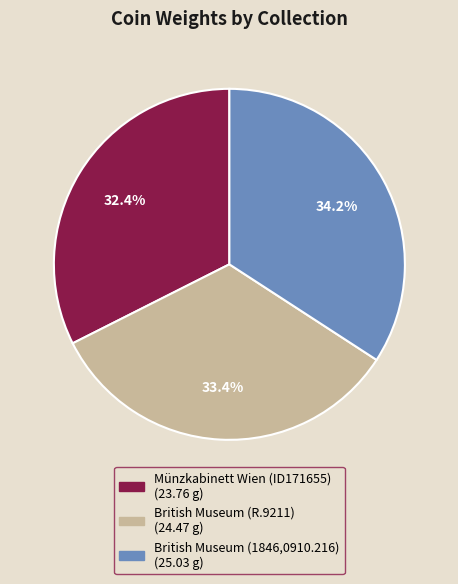

The British Museum (1846,0910.216) slice represents 34% of the pie. True or false?

True